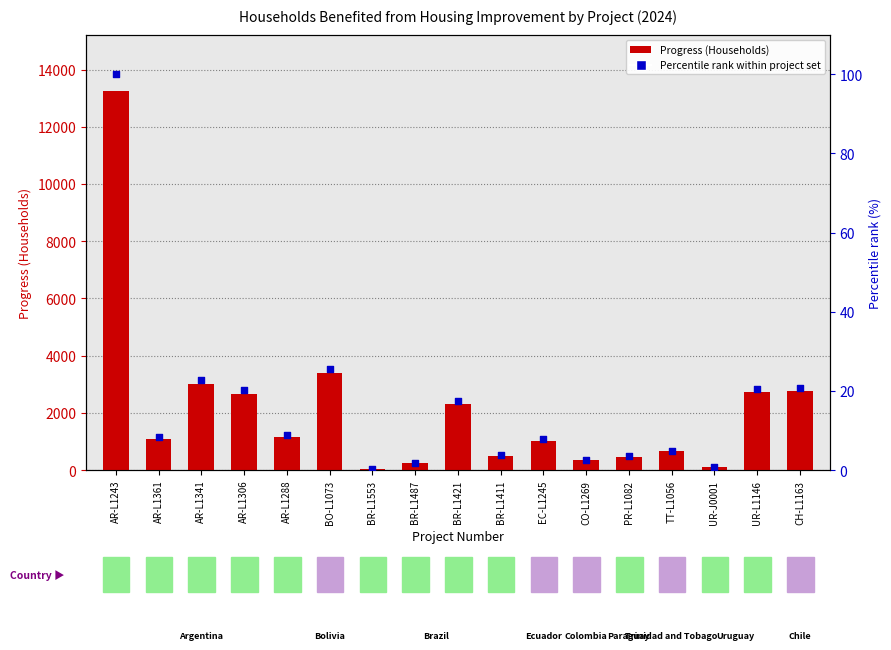

At which category is the sum across all series the highest?

AR-L1243